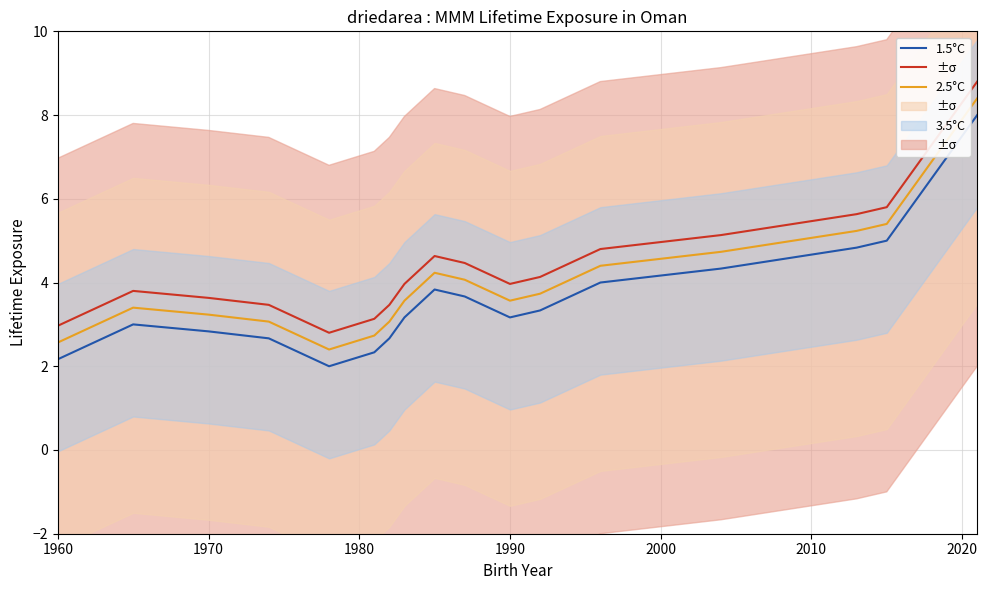

How many interior local peaks does the 3.5°C series have?

2